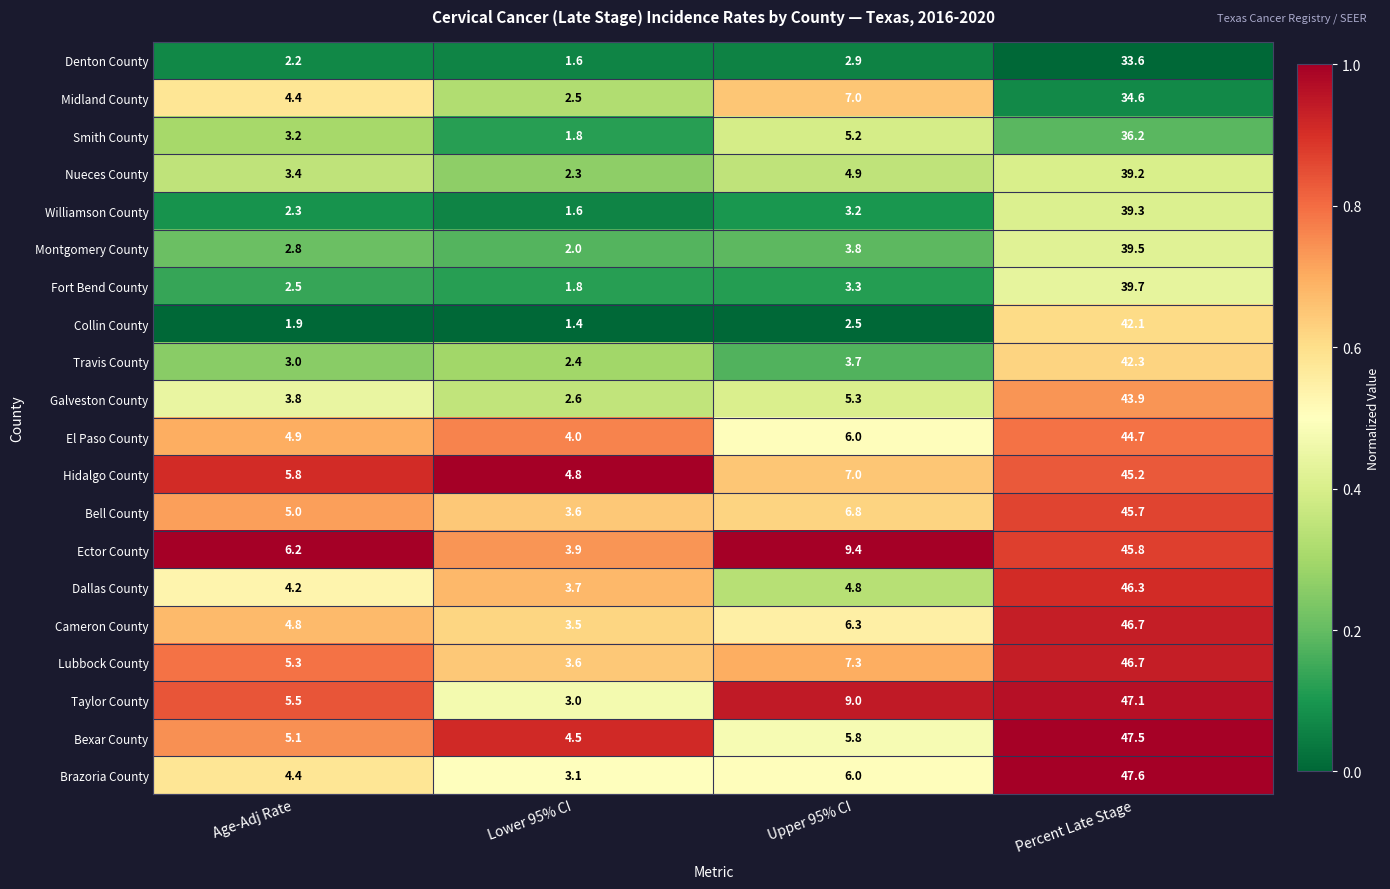

Between Age-Adj Rate and Percent Late Stage, which series saw the biggest shift?

Brazoria County